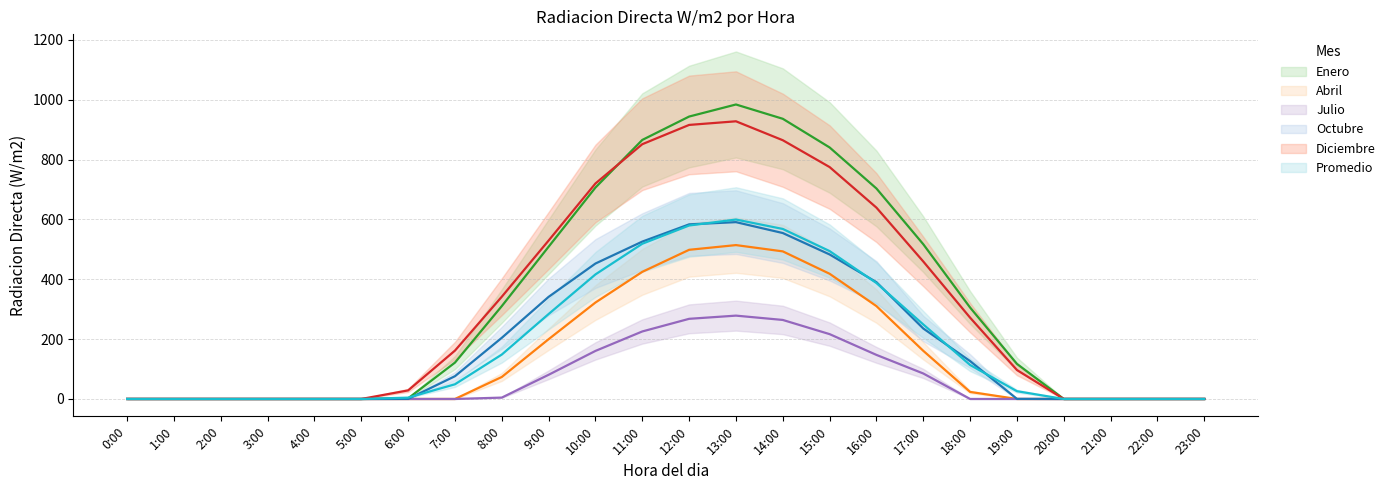

Count the number of categories in the chart.

24